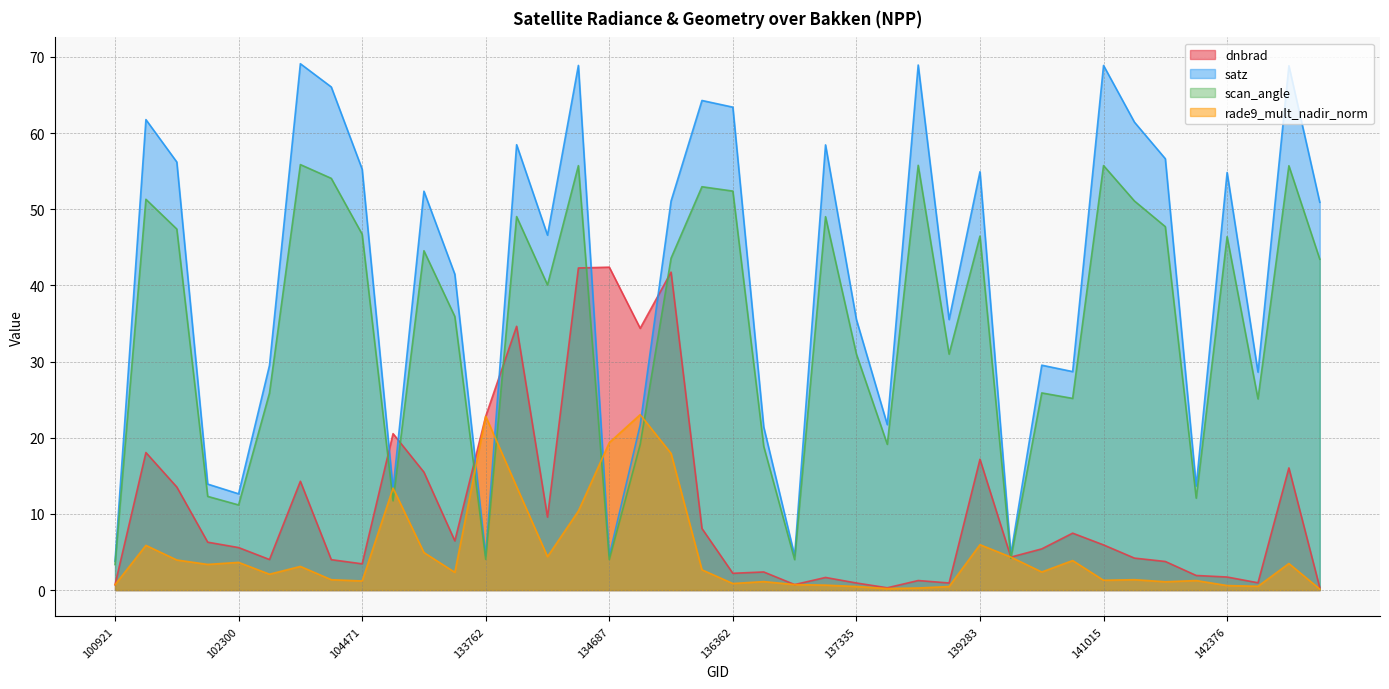

Where does the scan_angle series first go above 43?

101805